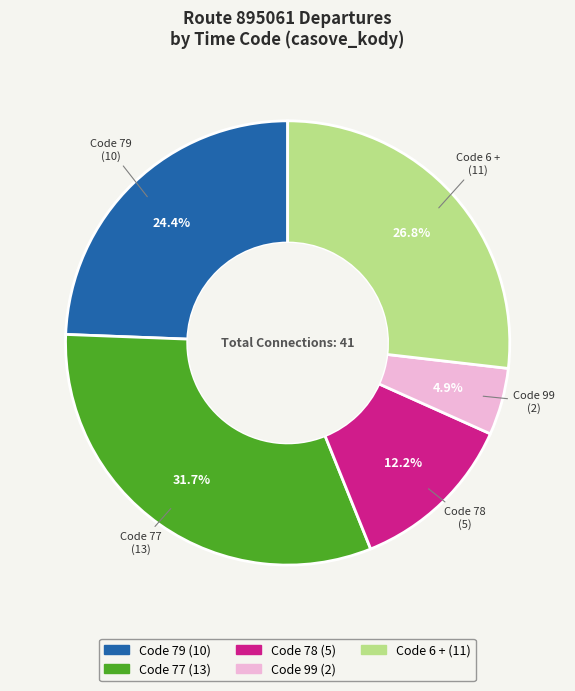

How many slices are in this pie chart?

5